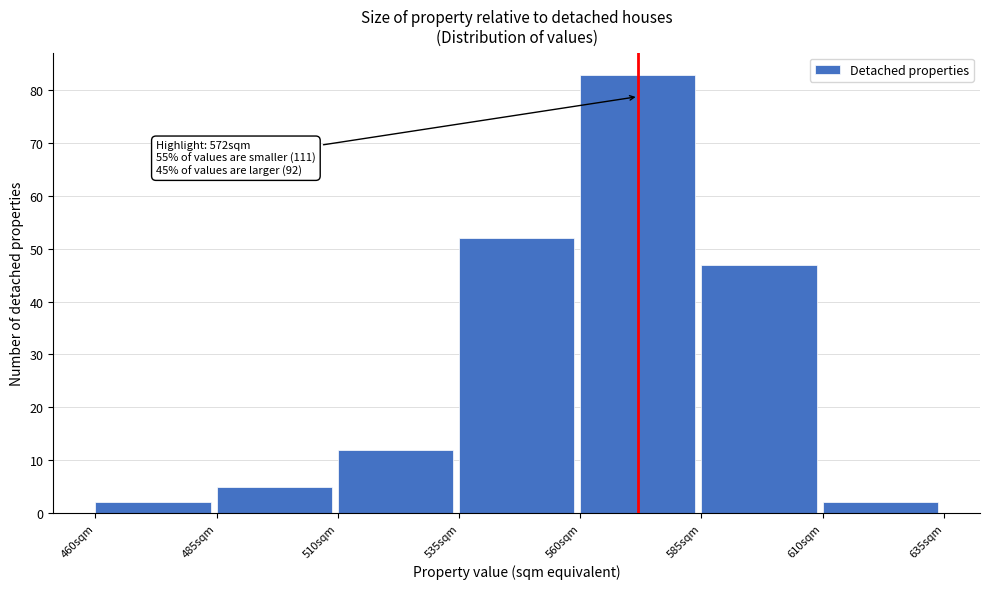

Over which range of the x-axis is the bar tallest?

560 to 585